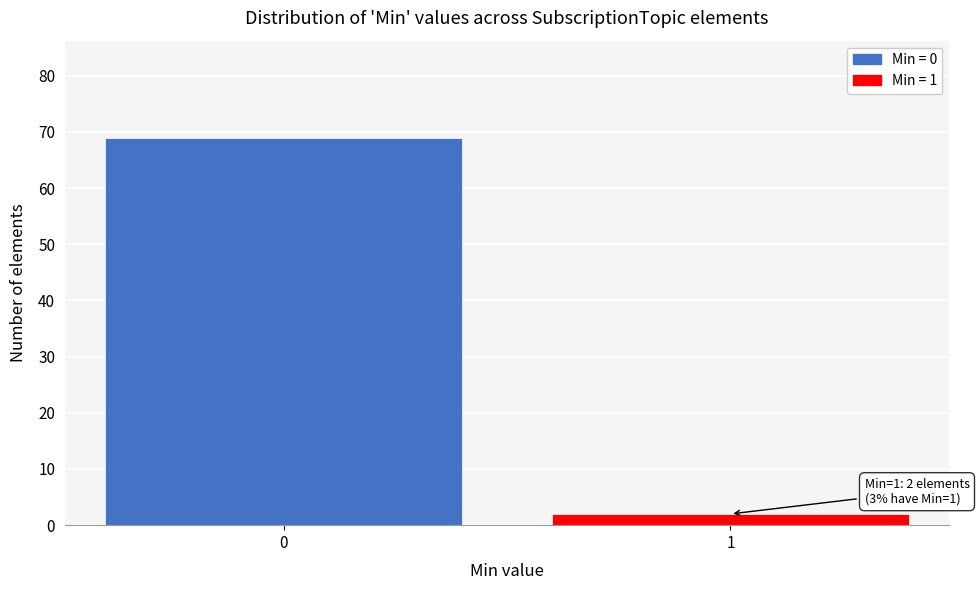

Reading left to right, list all the values displayed in this chart.

0=69	1=2